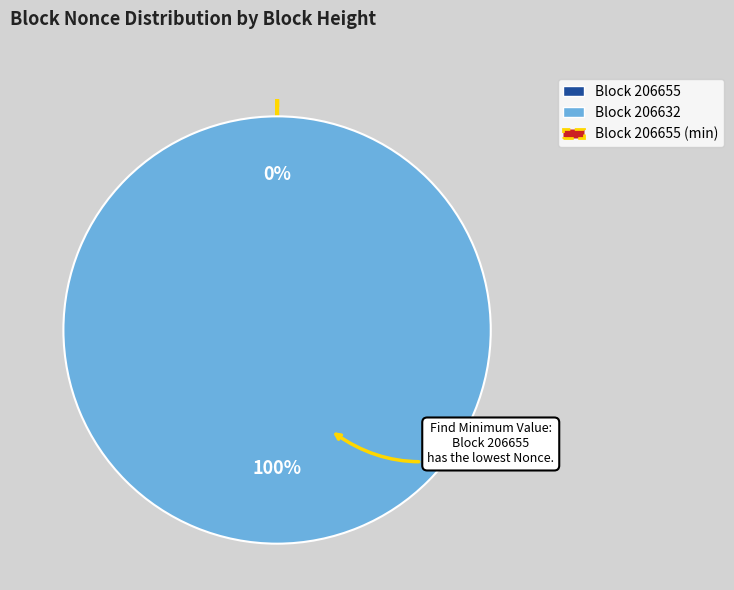

What is the largest slice in the pie chart?

206632